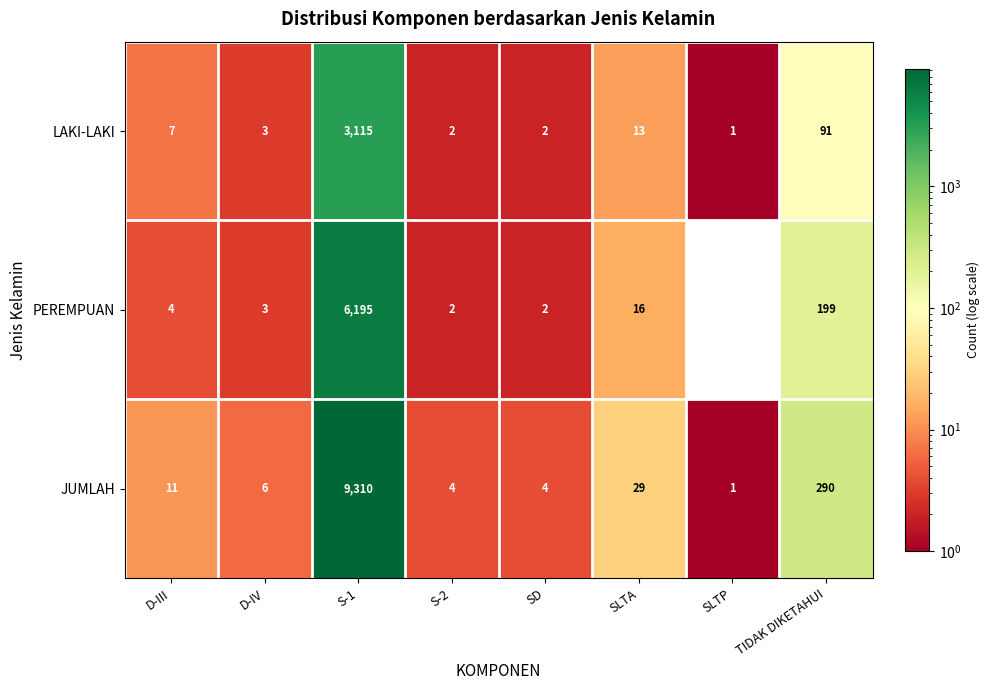

What is the sum of the JUMLAH values at S-2 and TIDAK DIKETAHUI?

294